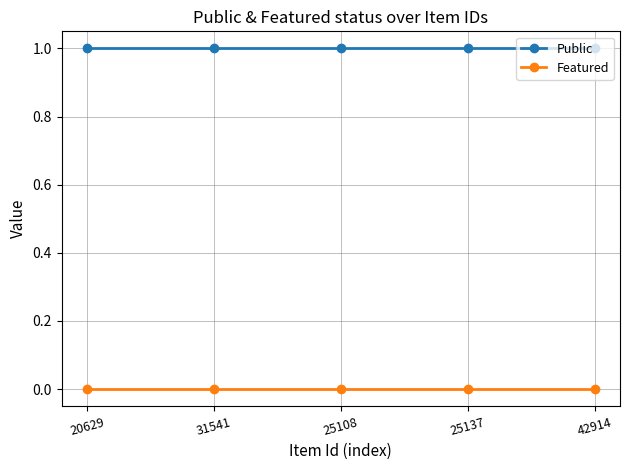

How many lines are shown in the chart?

2